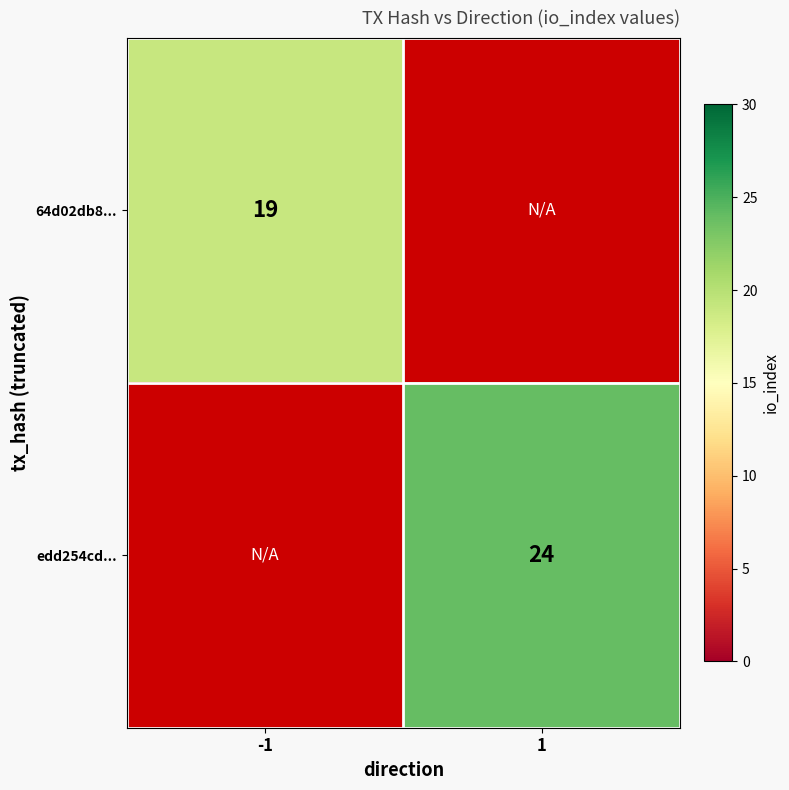

The value of edd254cd... at 1 is 24. True or false?

True